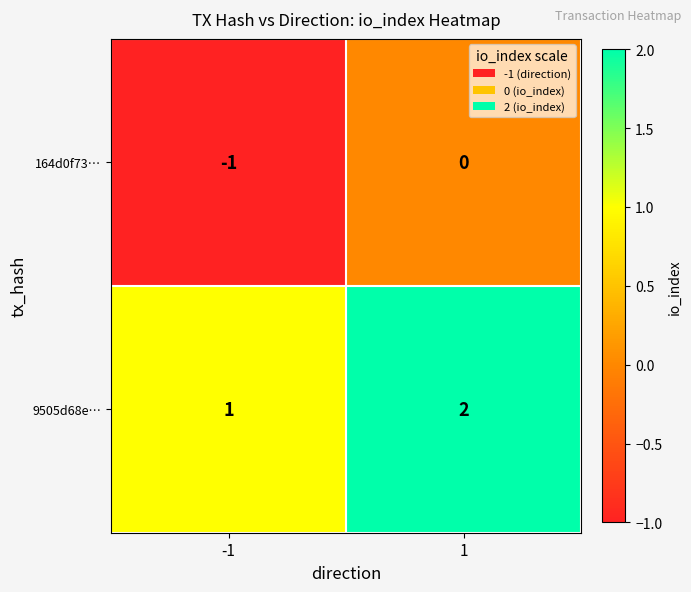

Rank the series at -1 from highest to lowest value.

9505d68e…, 164d0f73…